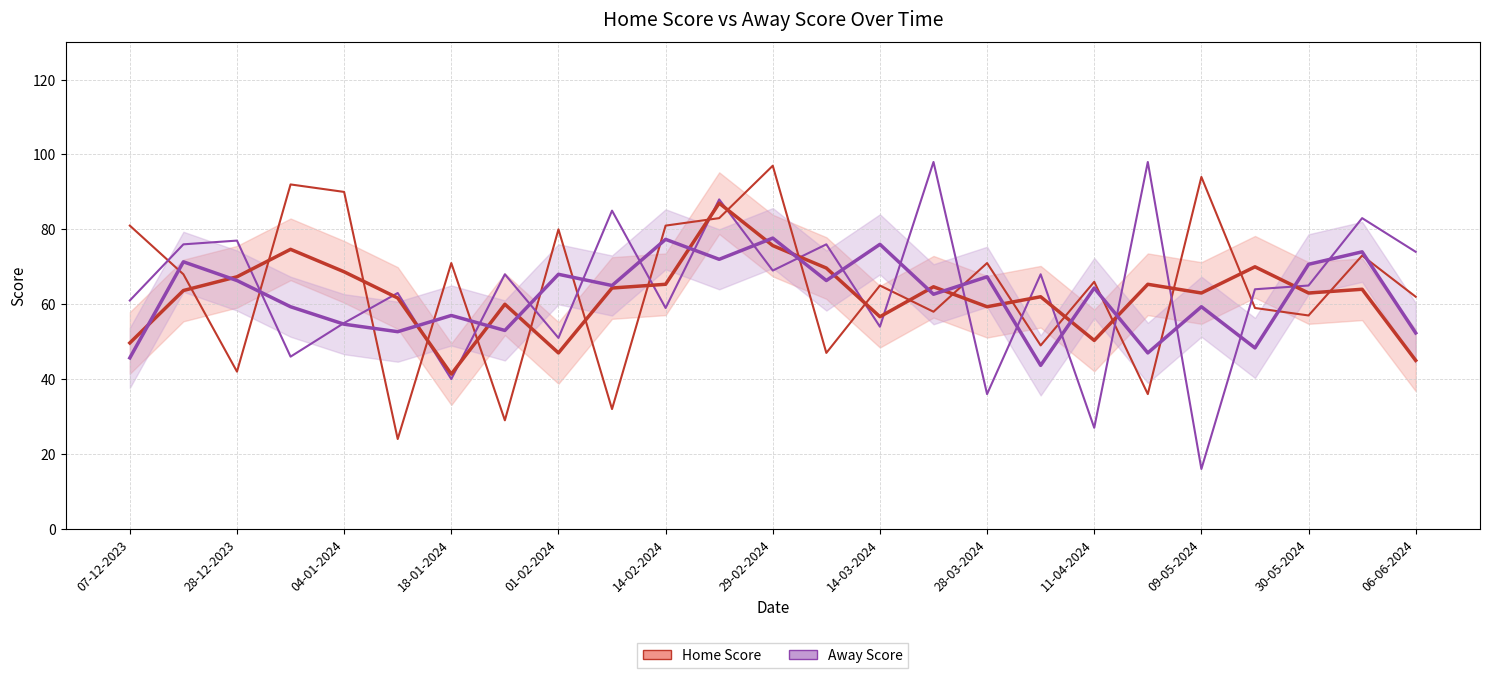

Which has a higher value, 13 or 16?

16